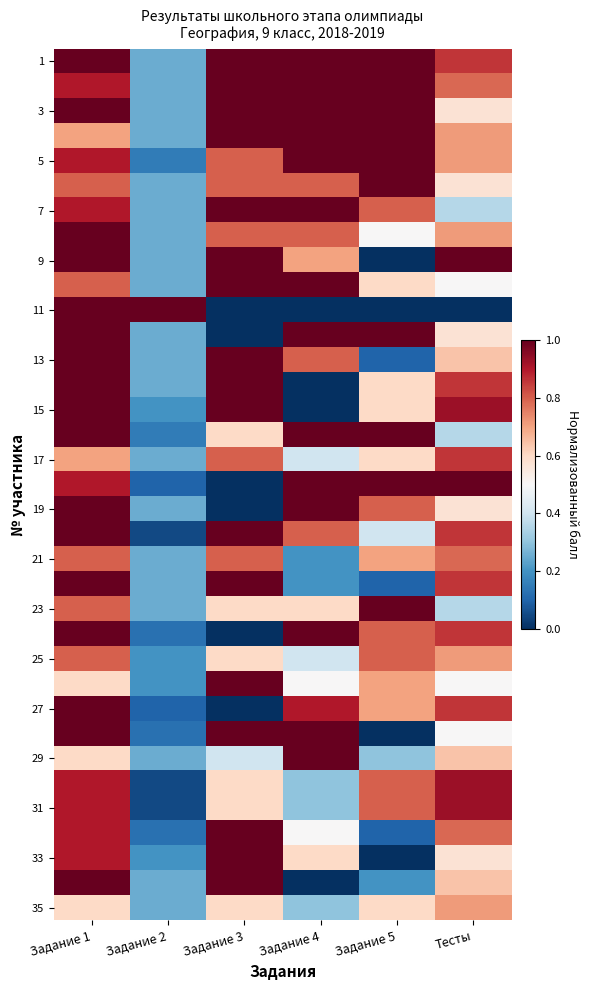

What is the maximum value shown in the chart?

1.0